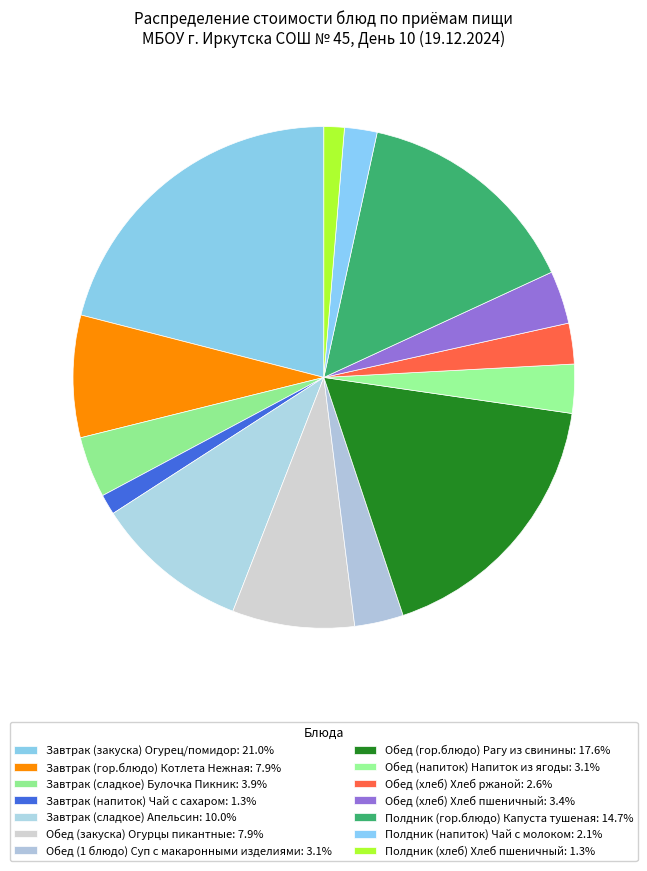

How many segments does this pie chart have?

14